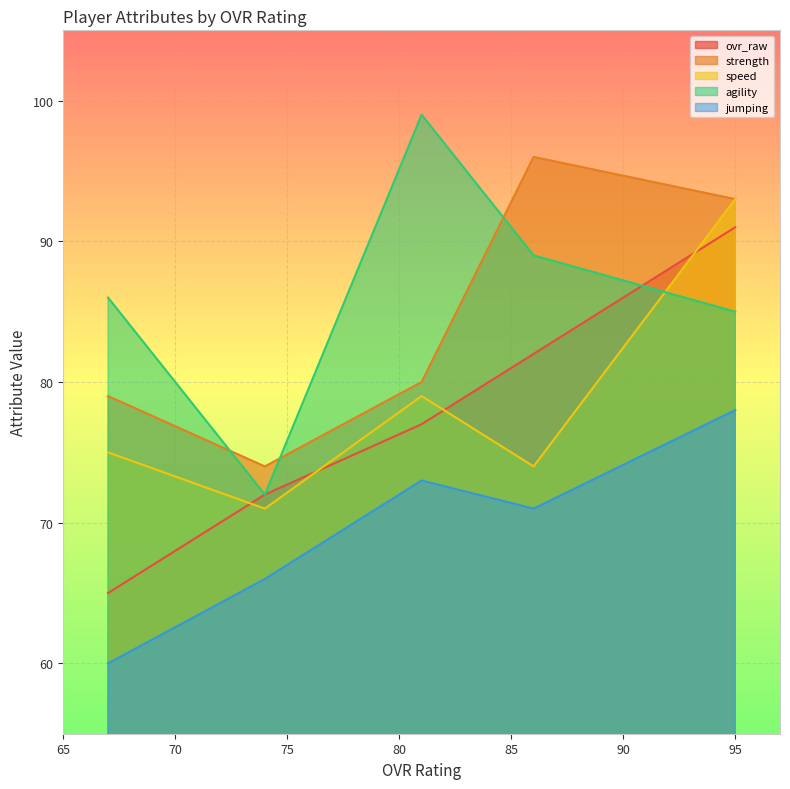

Between which two adjacent categories do agility and speed first intersect?

95 and 86